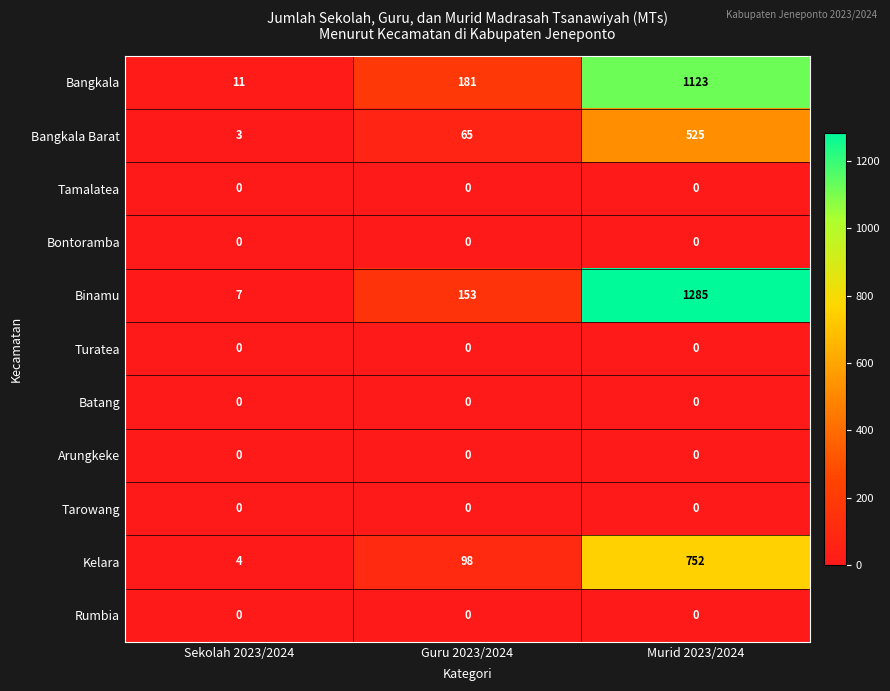

Rank the categories by Kelara value from lowest to highest.

Sekolah 2023/2024, Guru 2023/2024, Murid 2023/2024